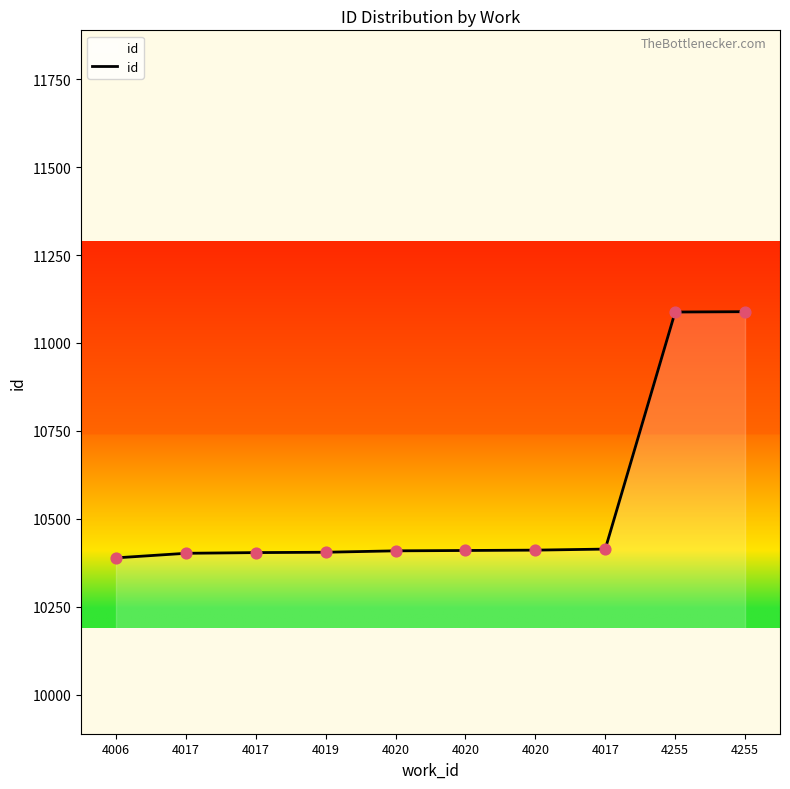

What is the change in value from 4020 to 4017?

+5